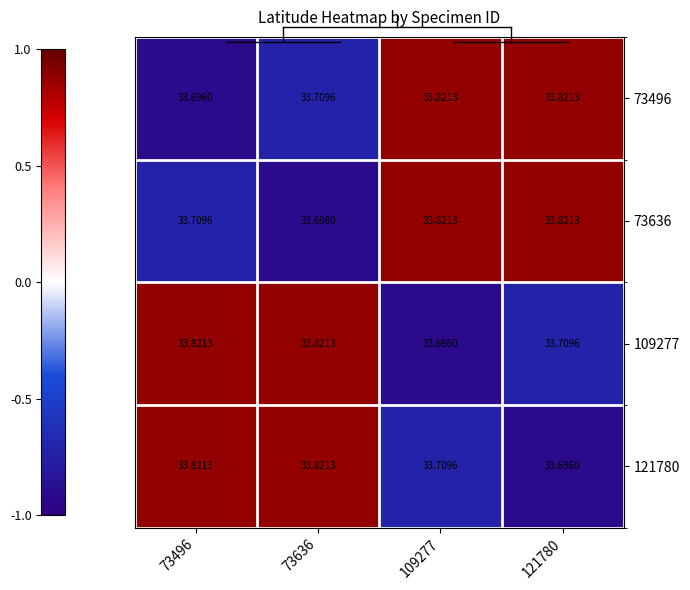

Is the value of 73496 at 121780 greater than the value of 73636 at 73636?

Yes